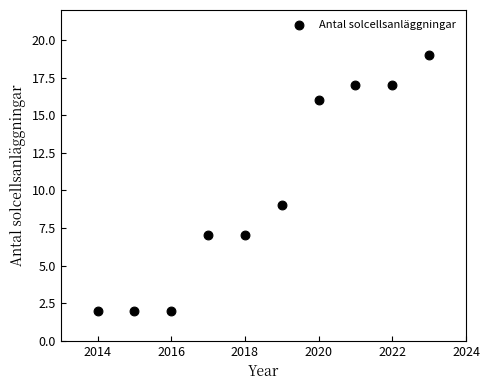

What is the average Y value?

10